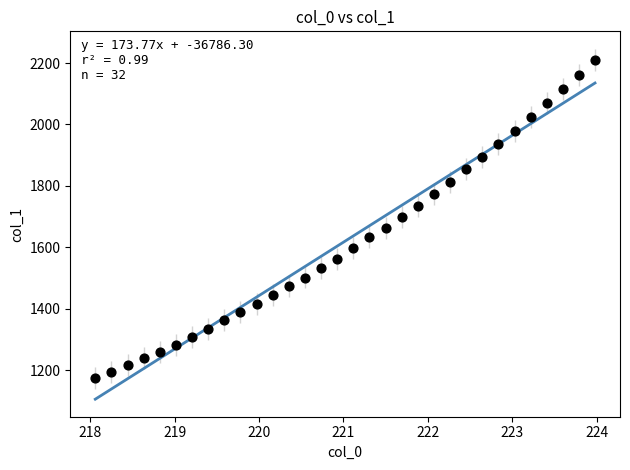

What is the range of X values (max minus min)?

5.9